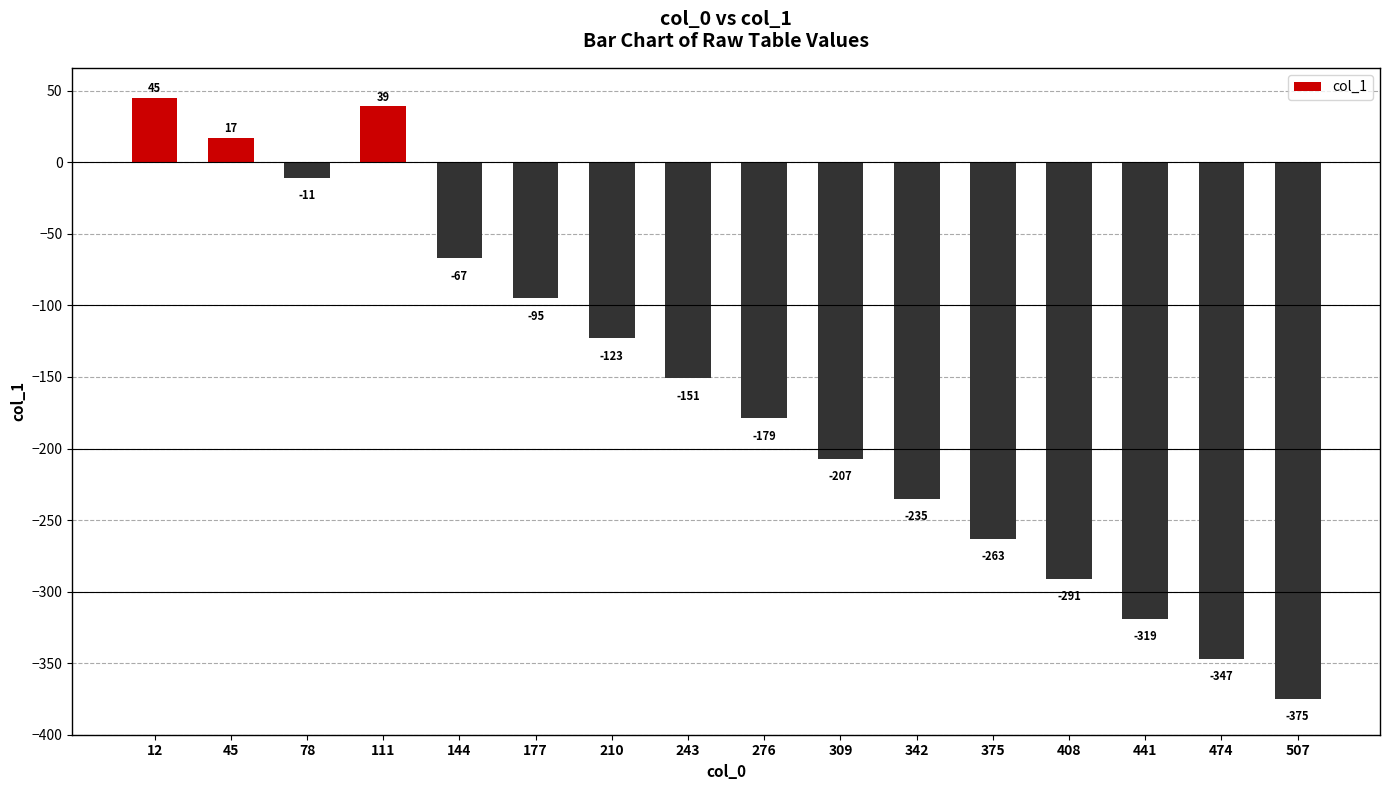

Where is the data nearest to the value -165?

243